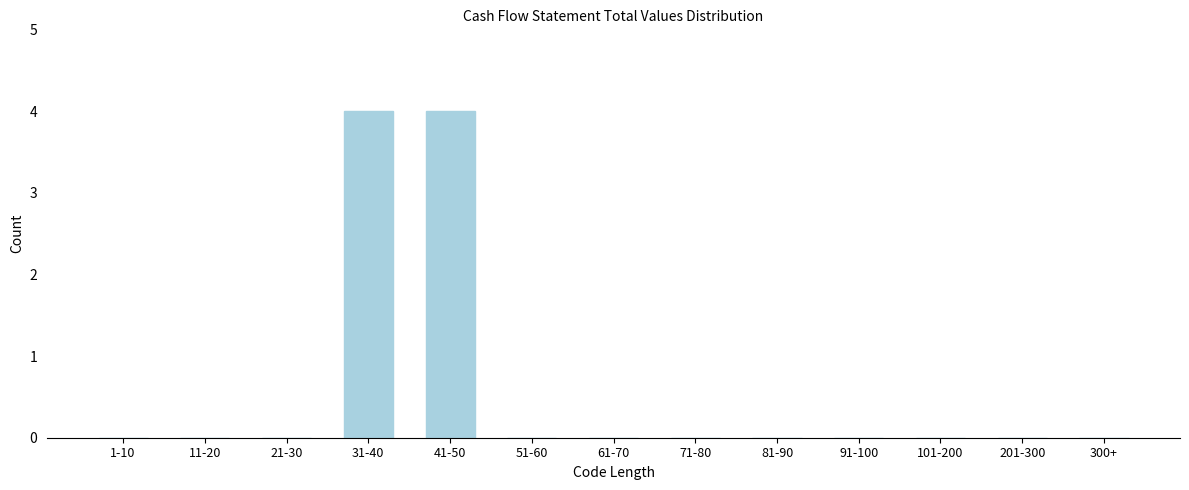

Reading right to left, extract all data points from this chart.

300+=0	201-300=0	101-200=0	91-100=0	81-90=0	71-80=0	61-70=0	51-60=0	41-50=4	31-40=4	21-30=0	11-20=0	1-10=0